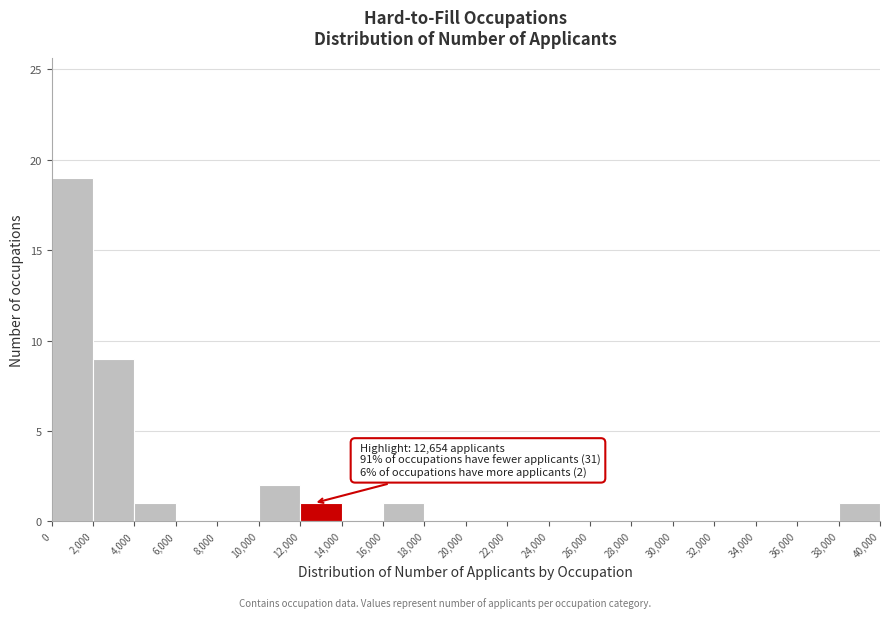

Over which range of the x-axis is the bar tallest?

0 to 2,000